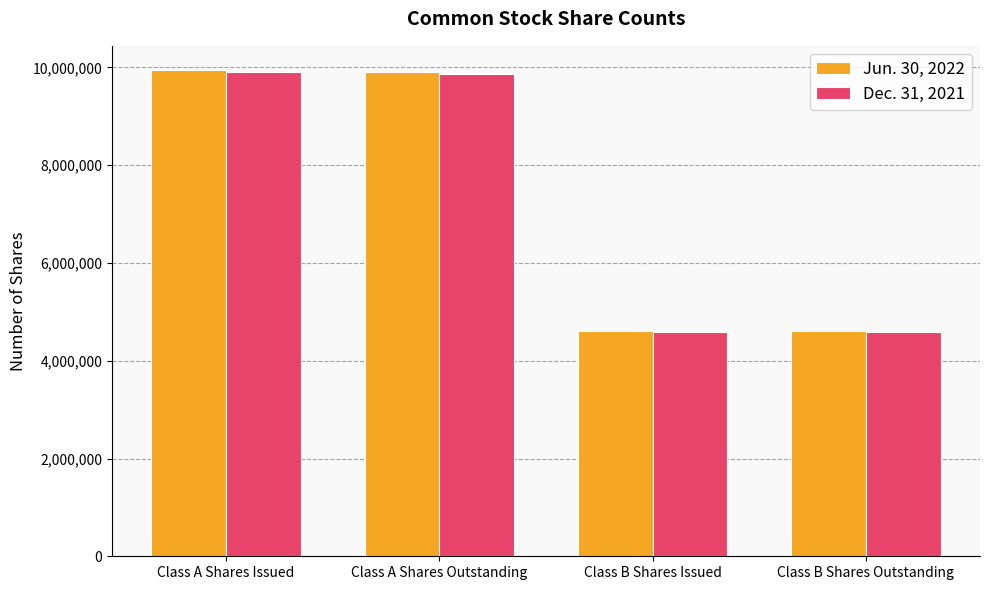

Is the value of Dec. 31, 2021 at Class A Shares Issued greater than the value of Jun. 30, 2022 at Class B Shares Issued?

Yes